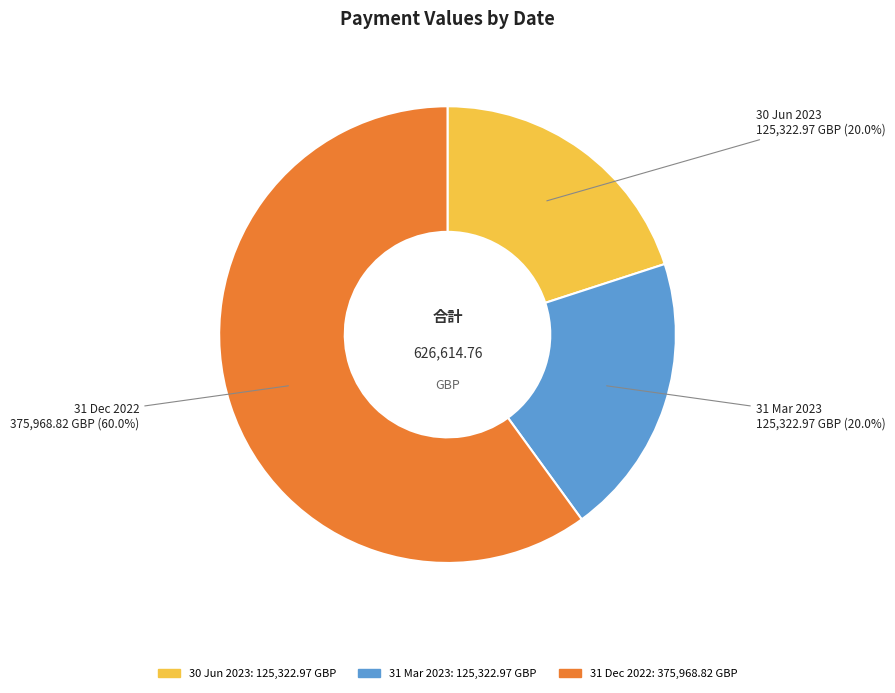

To the nearest percent, what portion does 31 Mar 2023 represent?

20%